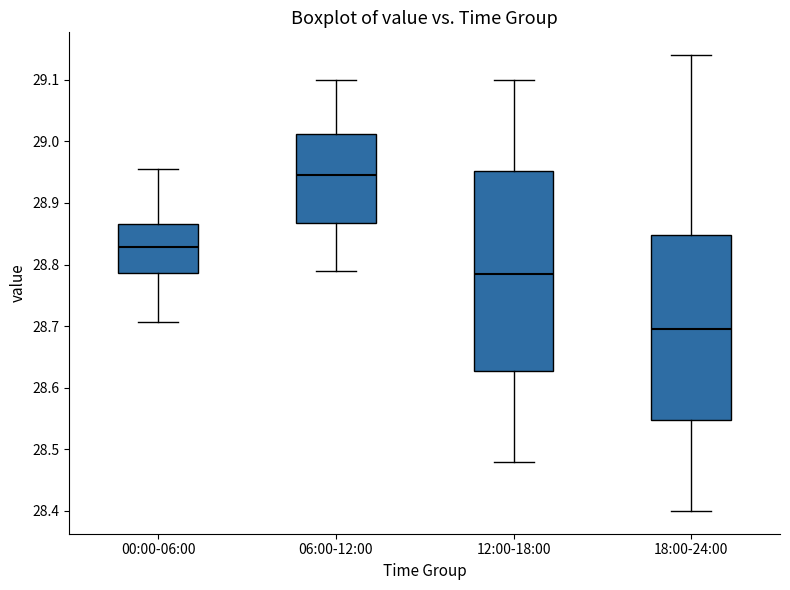

Reading left to right, read every box against the y-axis: the position of its median line, the range the box covers, and the ends of its whiskers. The values are not printed on the chart, so give them approximately, as read against the axis.

00:00-06:00: median 28.83, box 28.79 to 28.87, whiskers 28.71 to 28.96
06:00-12:00: median 28.95, box 28.87 to 29.01, whiskers 28.79 to 29.10
12:00-18:00: median 28.79, box 28.63 to 28.95, whiskers 28.48 to 29.10
18:00-24:00: median 28.70, box 28.55 to 28.85, whiskers 28.40 to 29.14